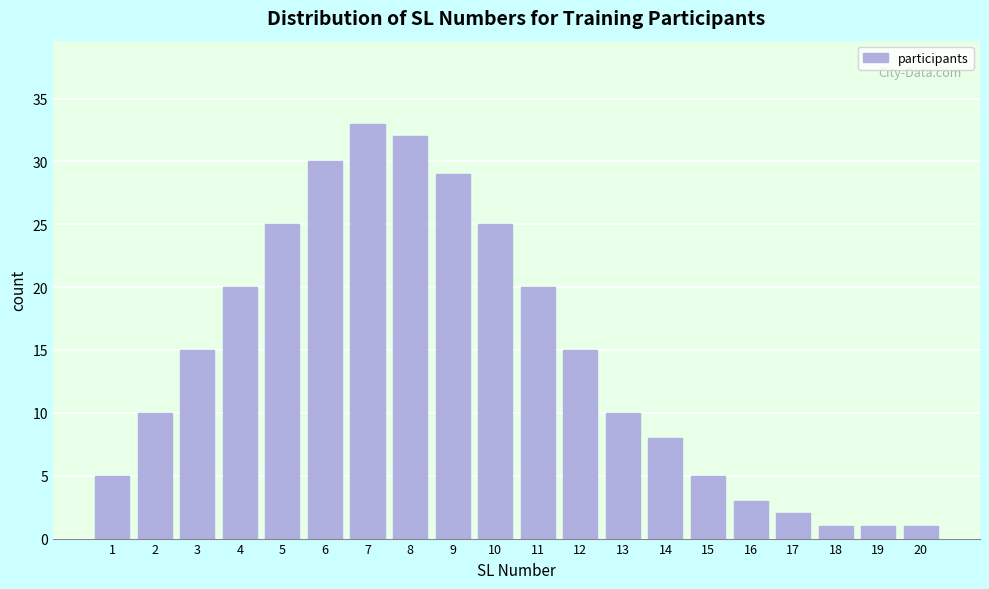

Reading right to left, list all the values displayed in this chart.

20=1	19=1	18=1	17=2	16=3	15=5	14=8	13=10	12=15	11=20	10=25	9=29	8=32	7=33	6=30	5=25	4=20	3=15	2=10	1=5